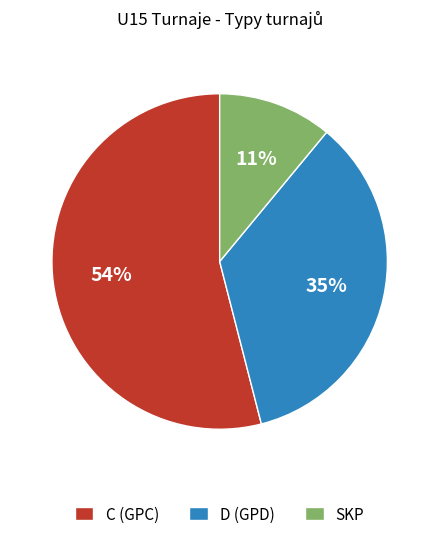

What is the majority slice?

C